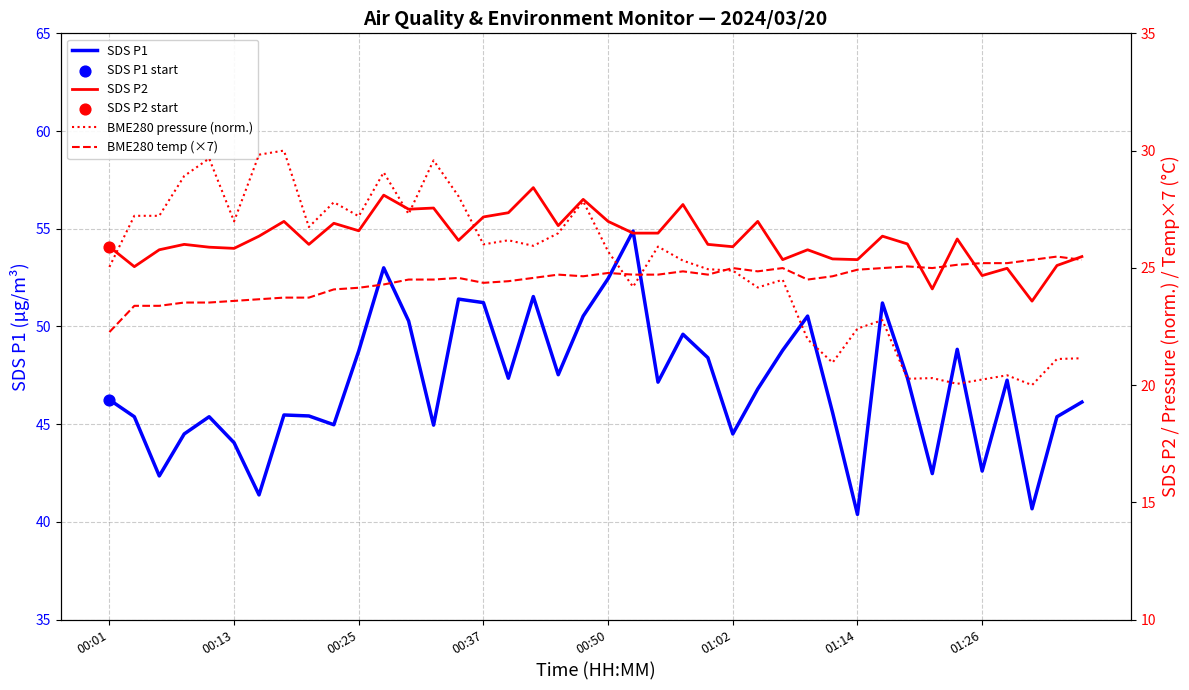

Which series reaches the minimum Y coordinate?

BME280 pressure (norm.)